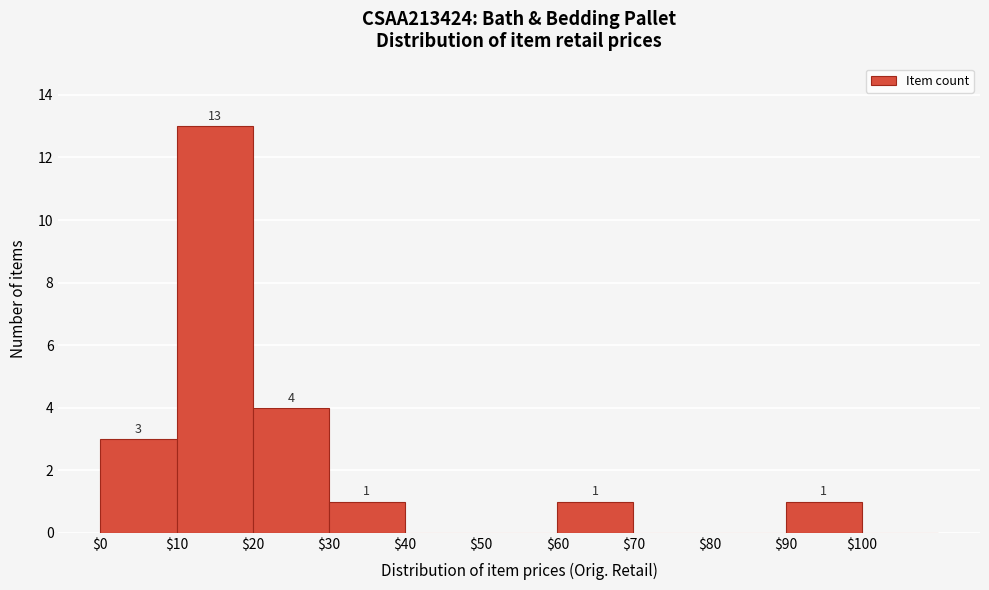

Over which range of the x-axis is the bar tallest?

10 to 20